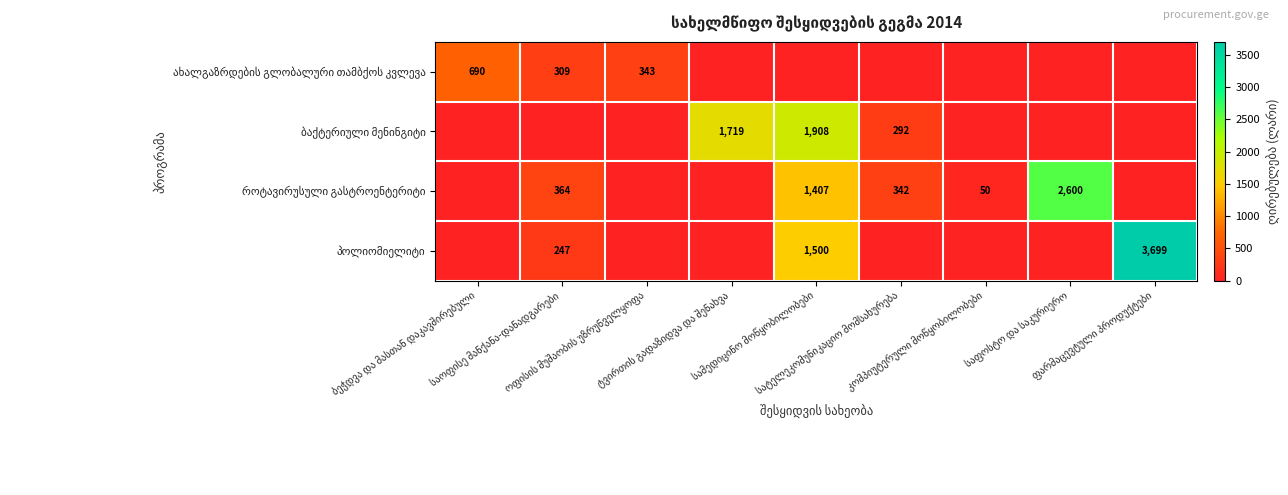

Is the value of როტავირუსული გასტროენტერიტი at ბეჭდვა და მასთან დაკავშირებული greater than the value of ახალგაზრდების გლობალური თამბქოს კვლევა at საოფისე მანქანა-დანადგარები?

No